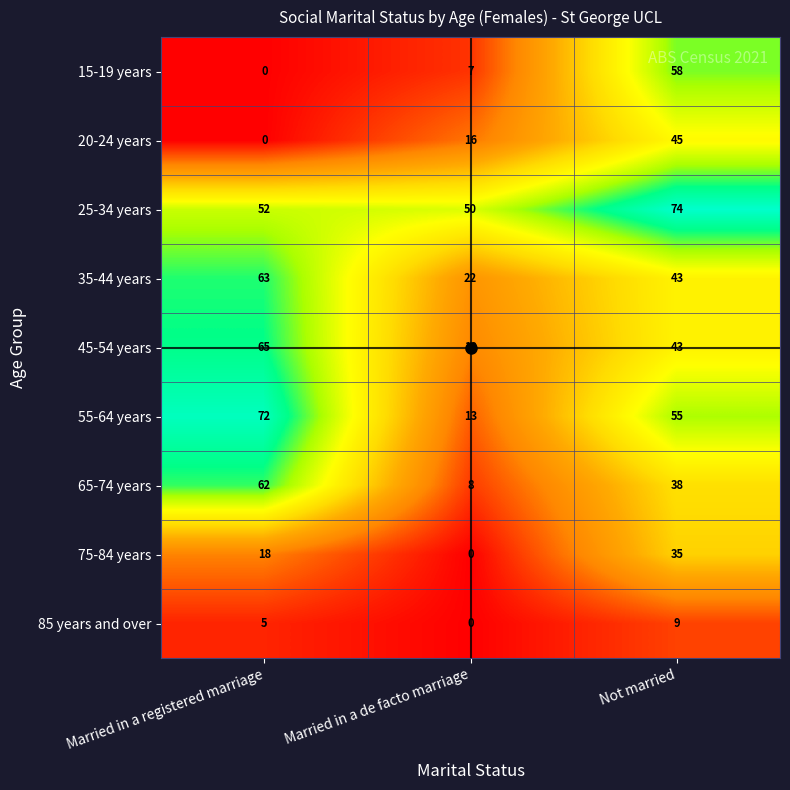

What is the highest value of the 20-24 years series?

45